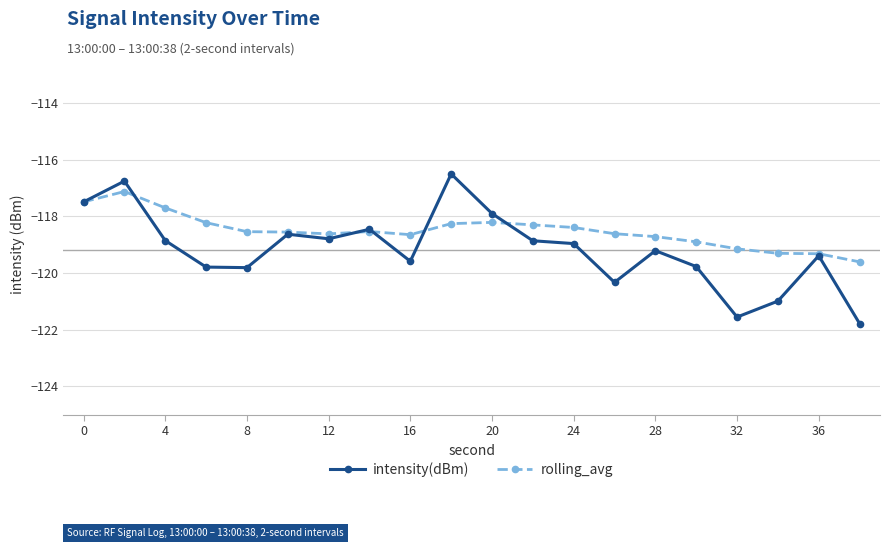

Rank the series by their maximum value, from lowest to highest.

rolling_avg, intensity(dBm)